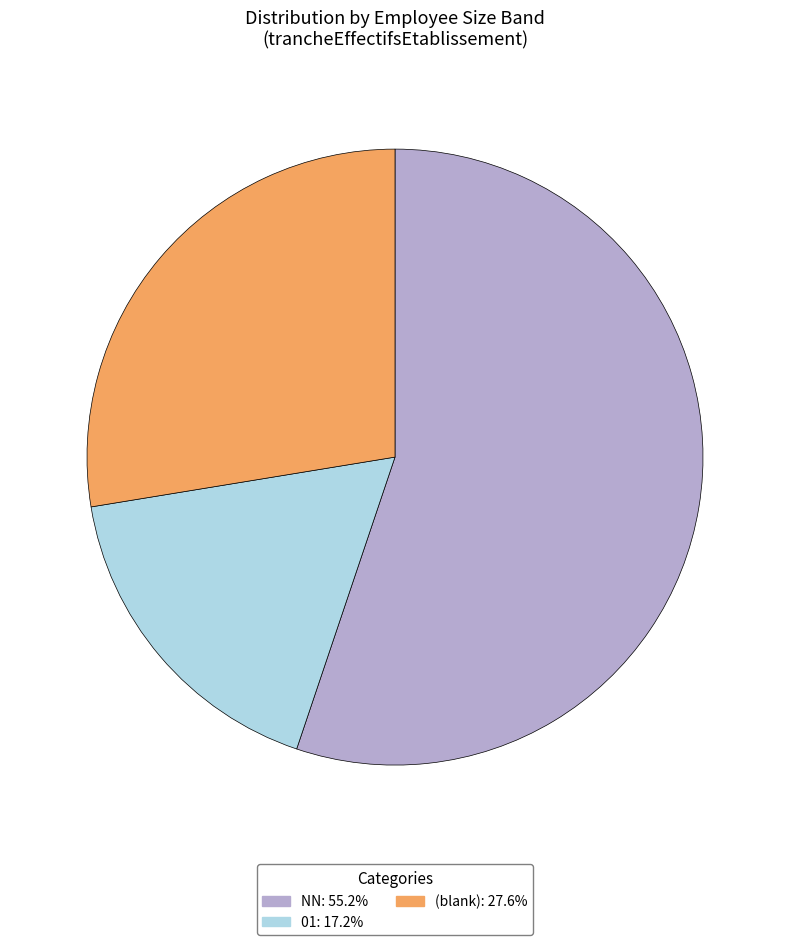

Is the sum of 01: 17.2% and (blank): 27.6% greater than half?

No